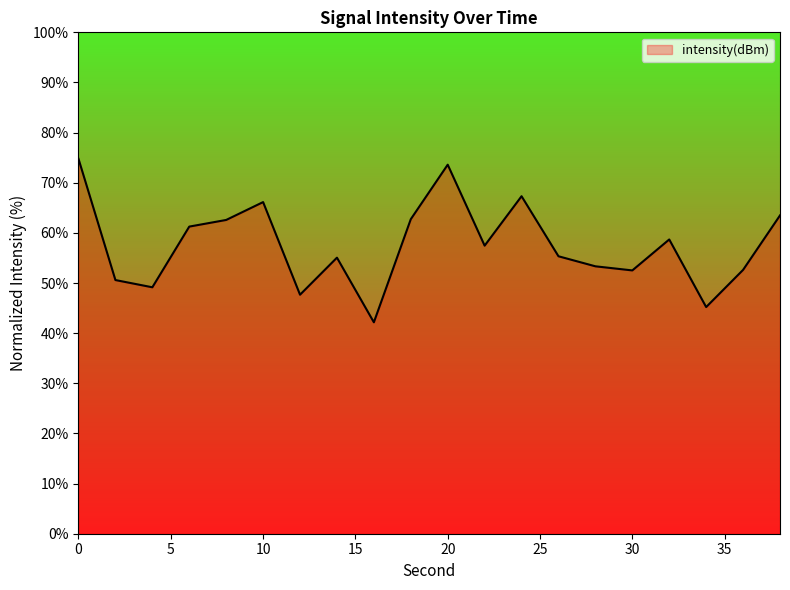

What is the difference between the maximum and minimum values?

32.6